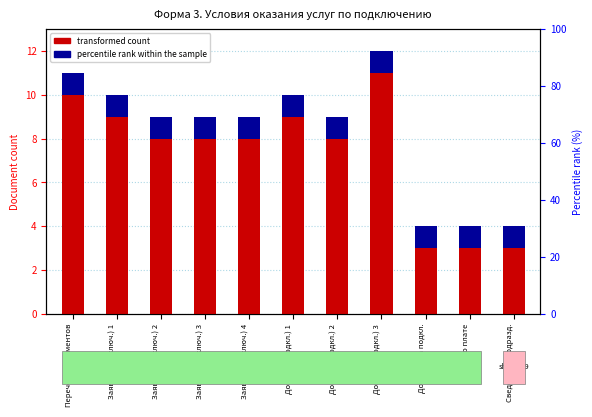

What position from the right is Договор (подкл.) 2?

5